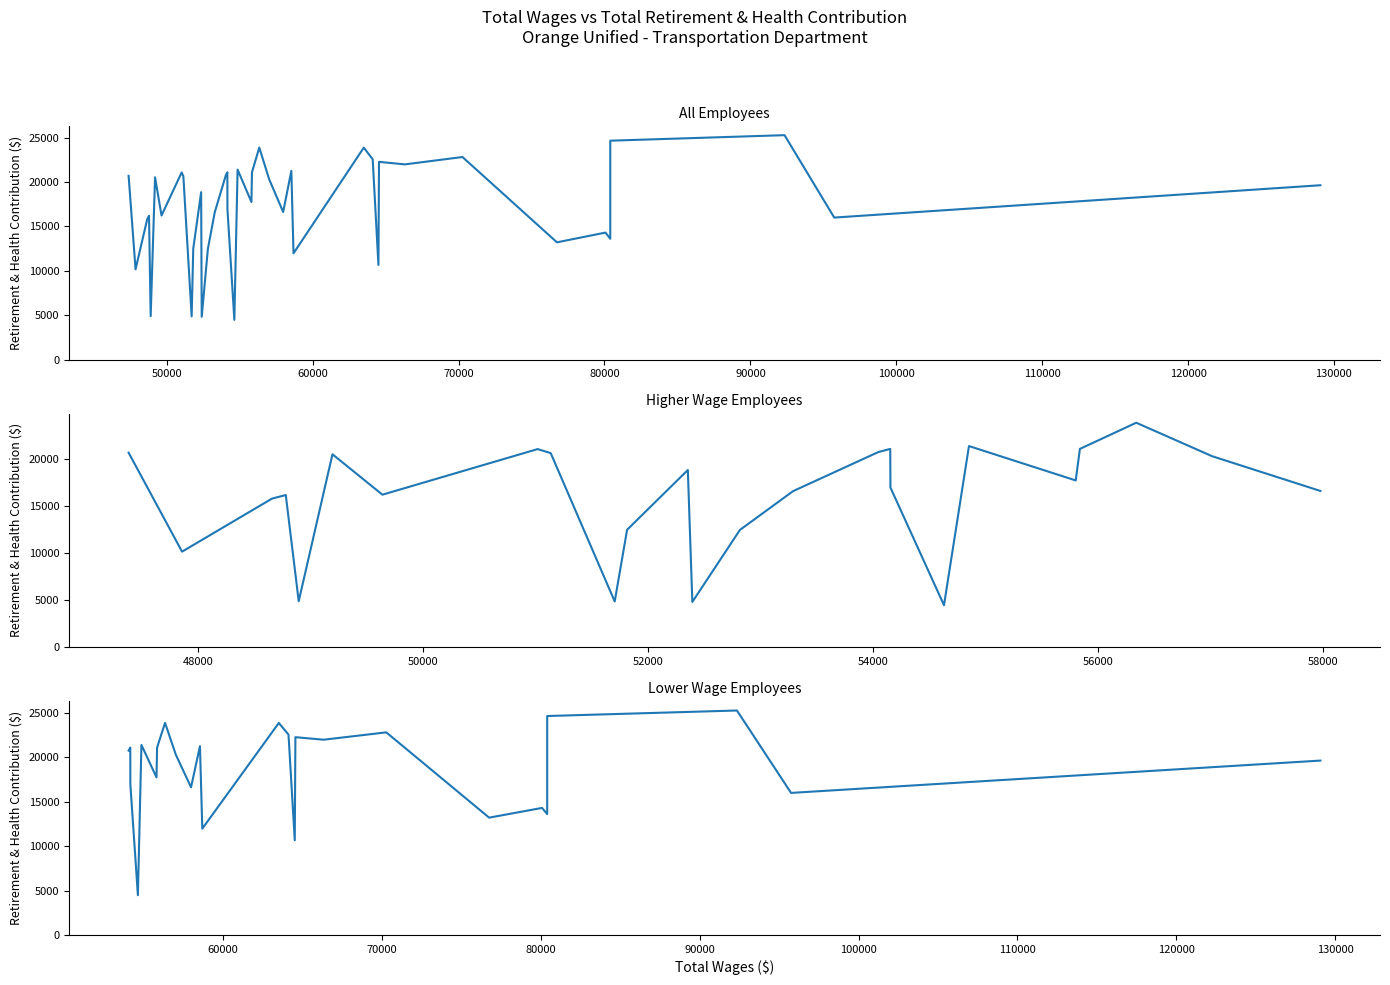

Is it true that the value at 12 is 23878?

True